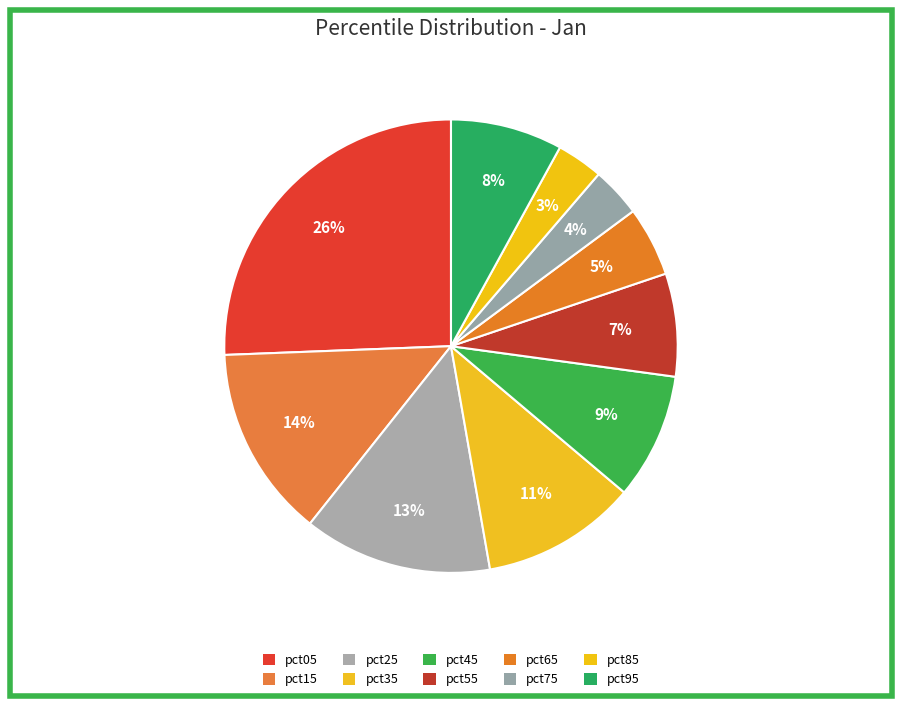

Does any single category account for the majority?

No